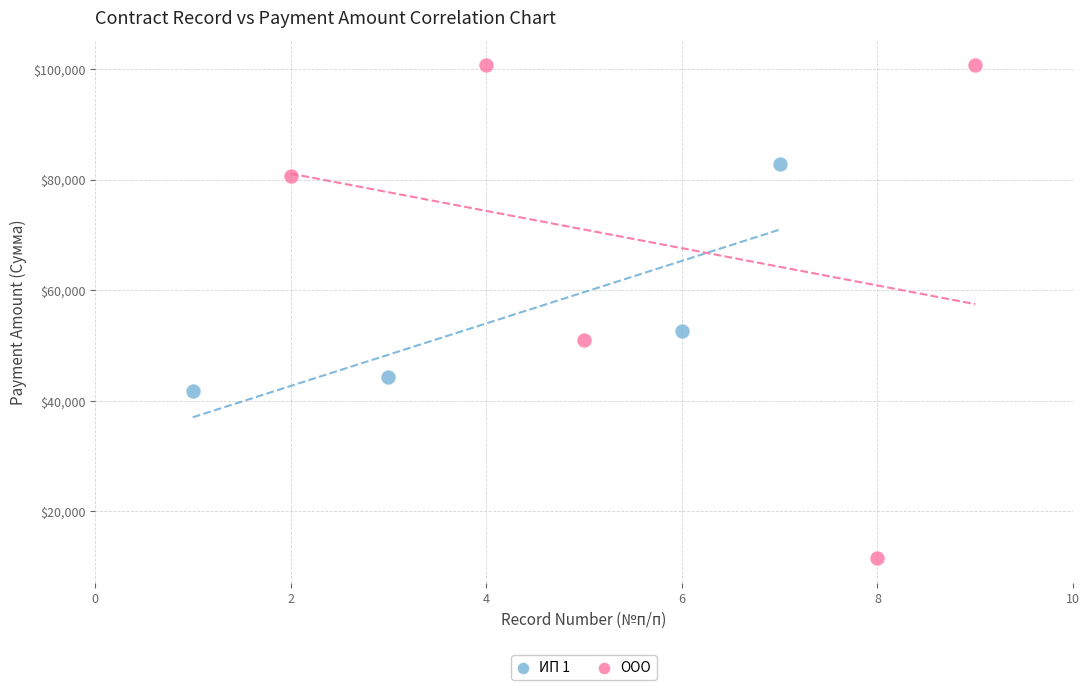

Which series has the widest spread of Y values?

ООО